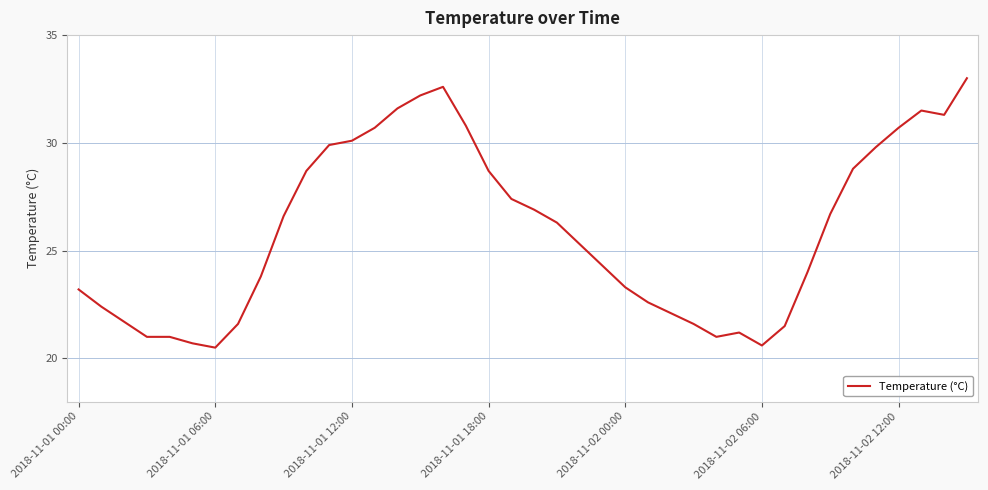

What is the smallest value displayed?

20.5